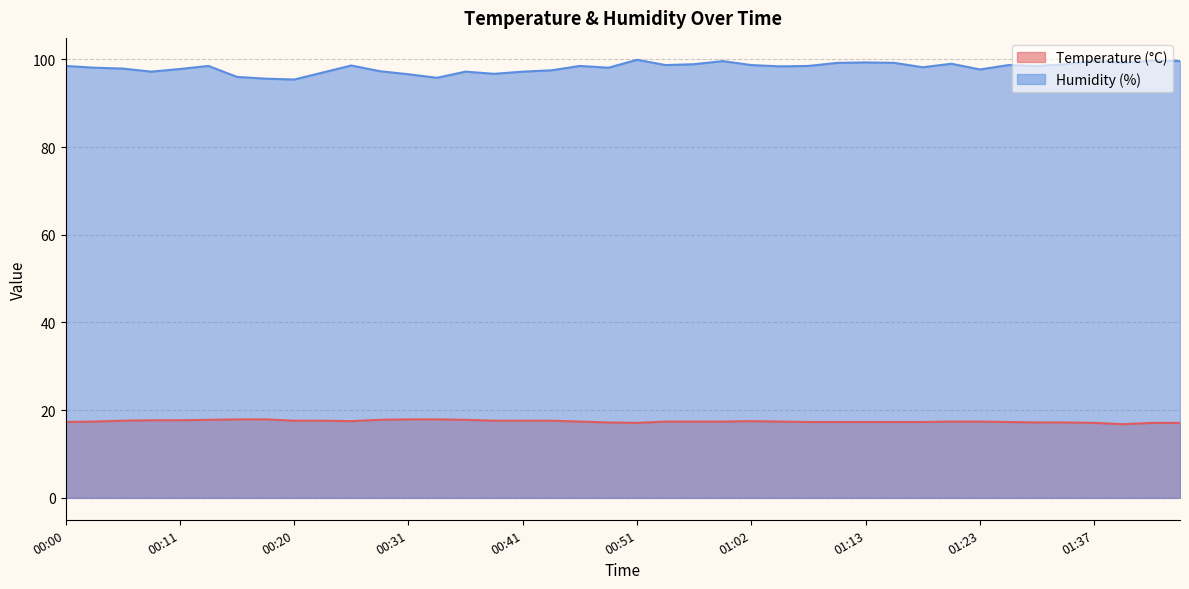

Which category has the highest value across all series?

00:51